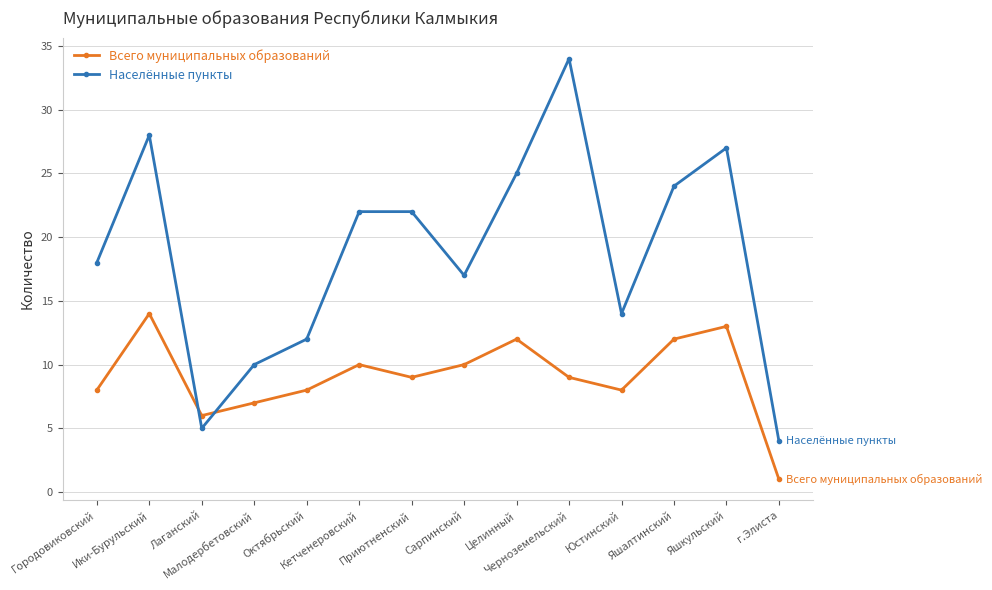

Read the Населённые пункты value at Ики-Бурульский.

28